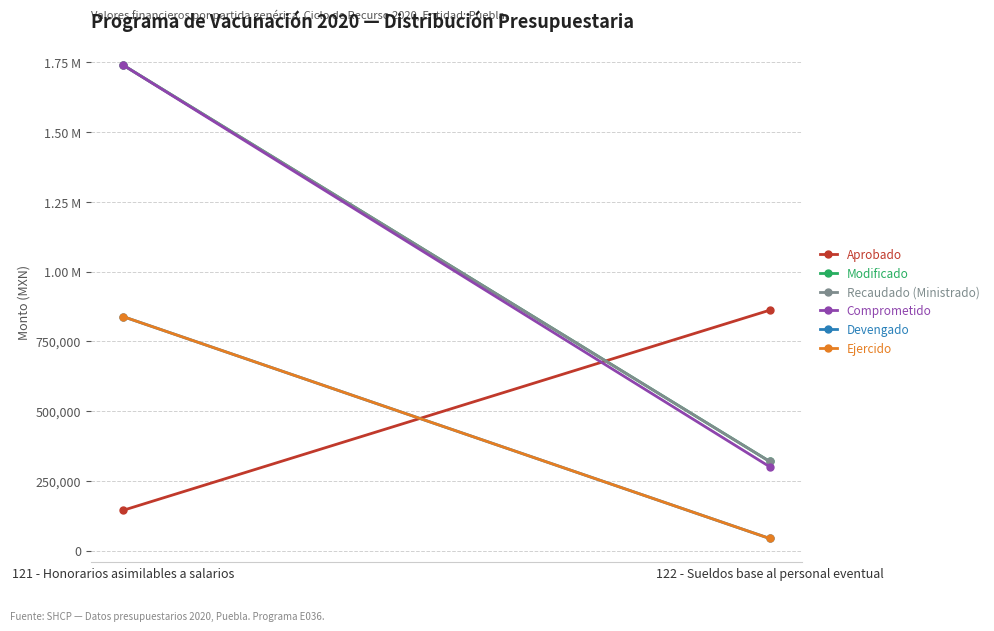

How many lines are shown in the chart?

6